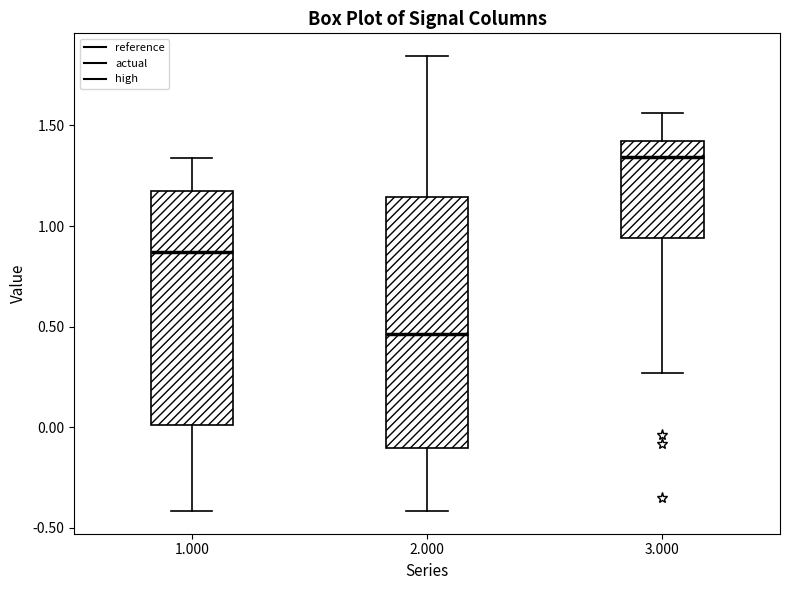

Reading left to right, read every box against the y-axis: the position of its median line, the range the box covers, and the ends of its whiskers. The values are not printed on the chart, so give them approximately, as read against the axis.

1.000: median 0.85, box 0.00 to 1.20, whiskers -0.40 to 1.35
2.000: median 0.45, box -0.10 to 1.15, whiskers -0.40 to 1.85
3.000: median 1.35, box 0.95 to 1.40, whiskers 0.25 to 1.55